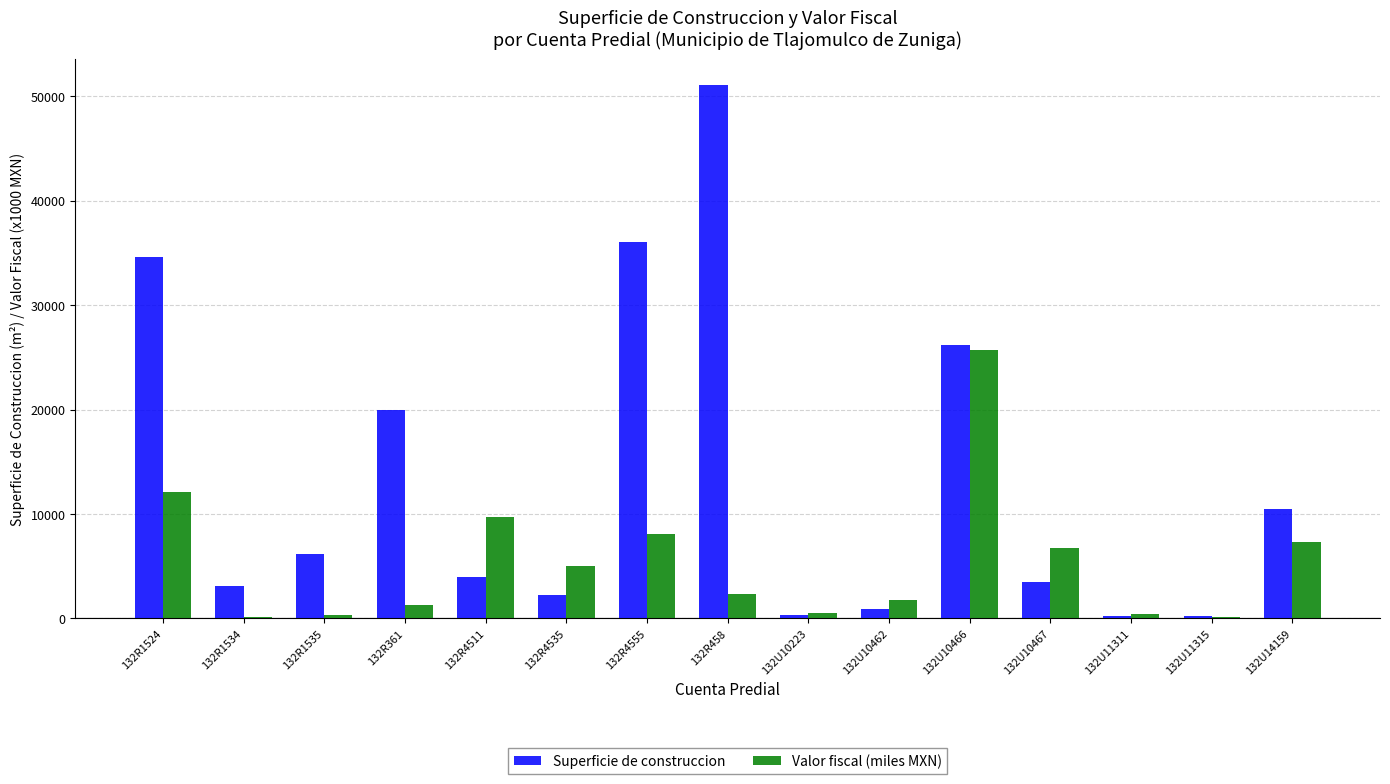

Which series has the widest spread of values?

Superficie de construccion